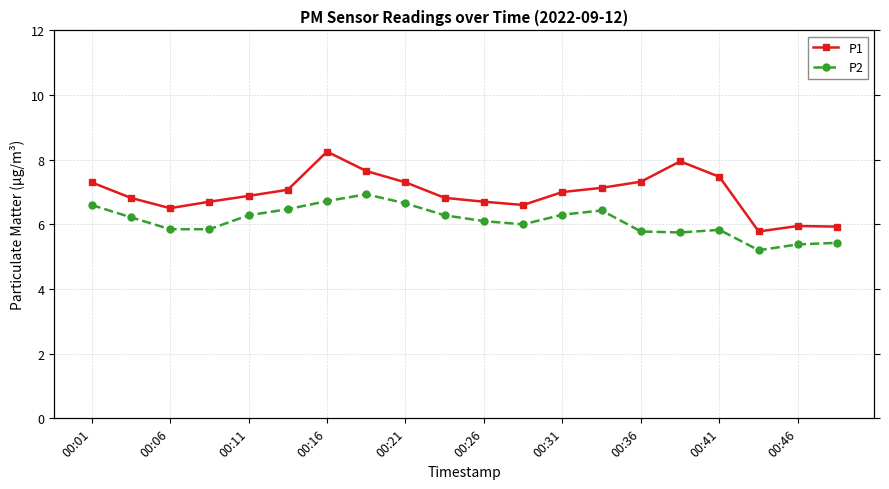

True or false: P2 and P1 intersect in this chart.

False